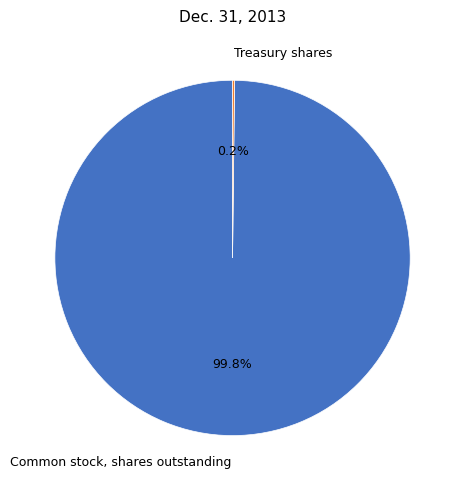

Which slice is the largest?

Common stock, shares outstanding